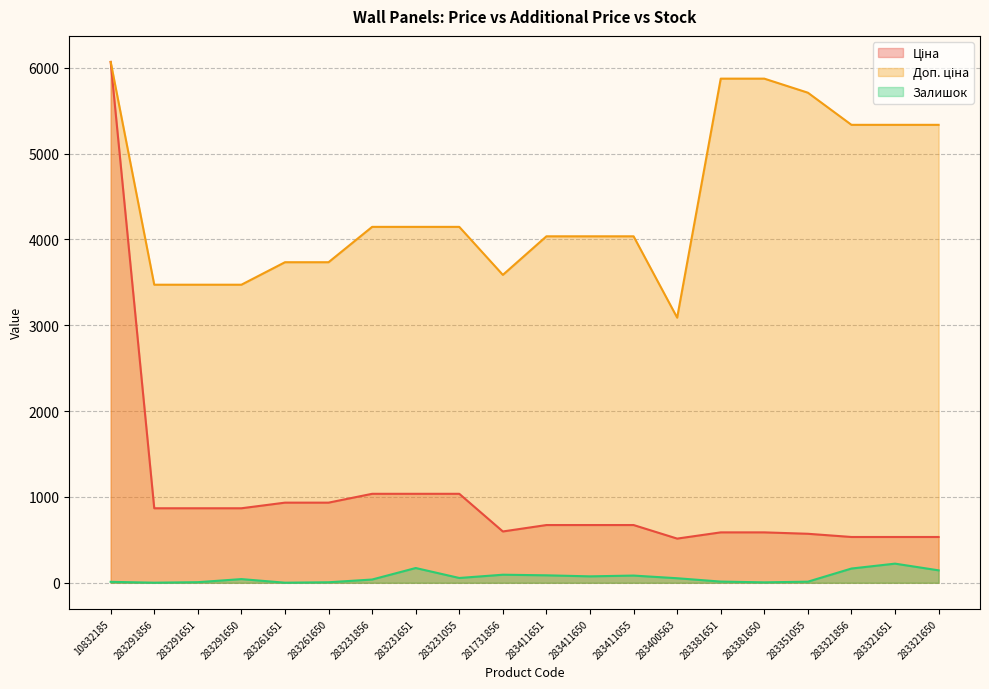

What position from the left is 283411651?

11